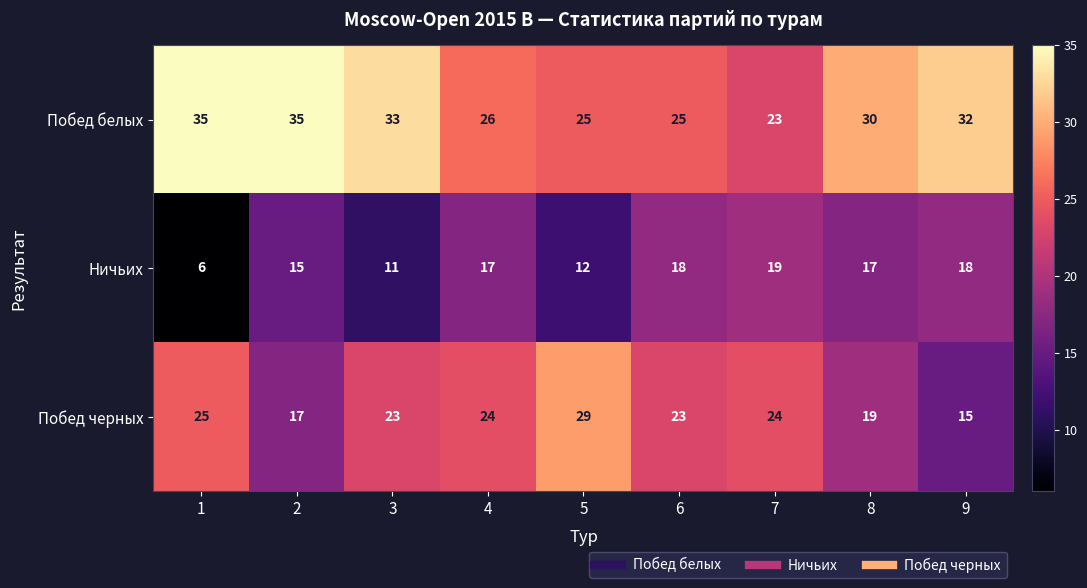

Which series has the largest total across all categories?

Побед белых